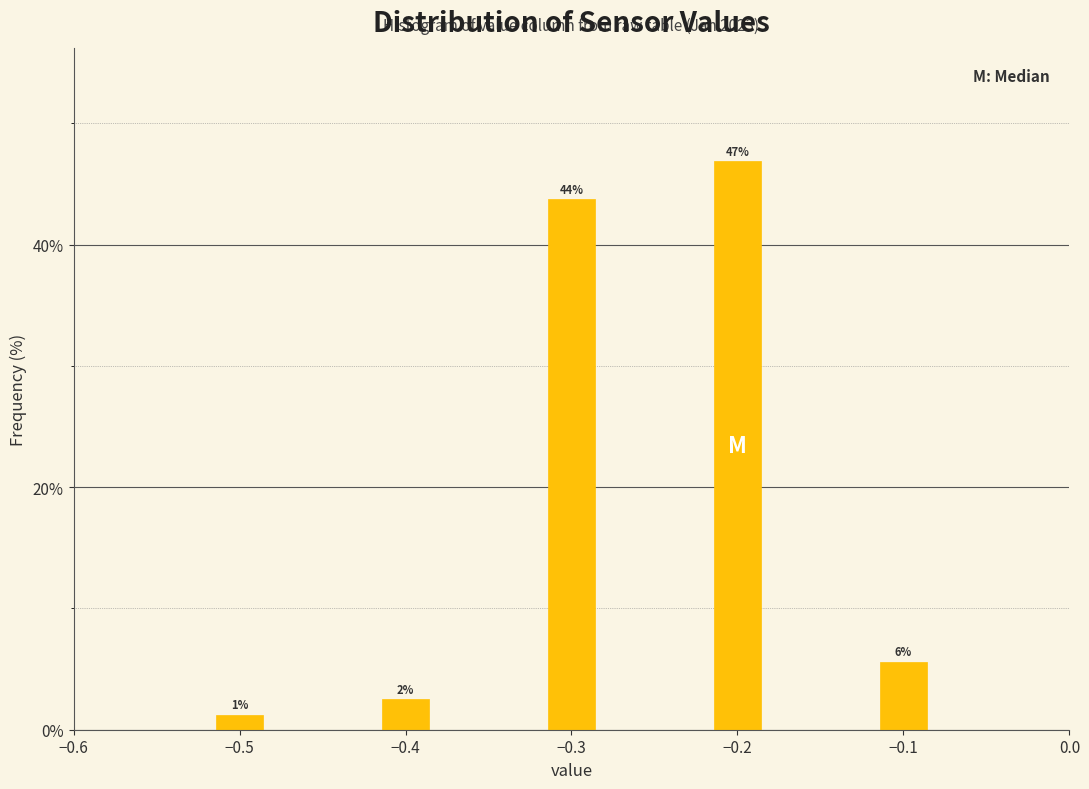

Around what value on the x-axis is the tallest bar? Give the approximate position of its centre, as read against the axis.

-0.20